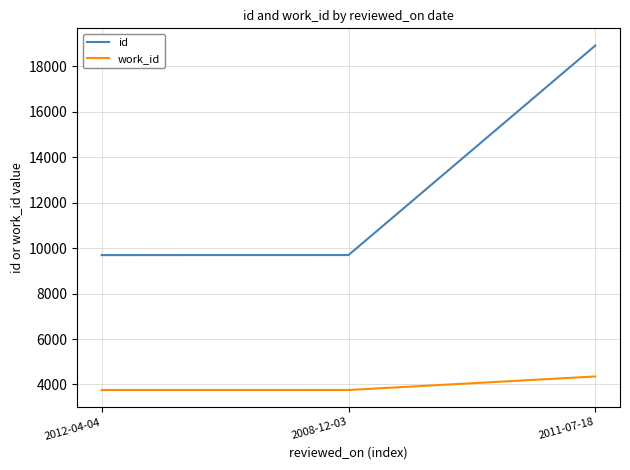

How many distinct data groups are displayed?

2